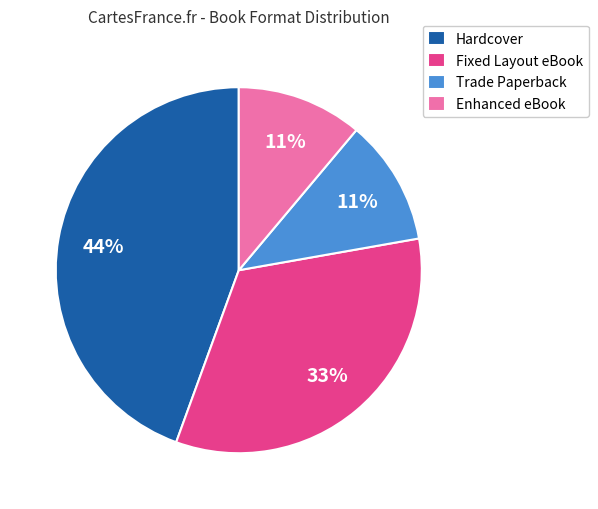

Combined, do Hardcover and Enhanced eBook account for over 50%?

Yes